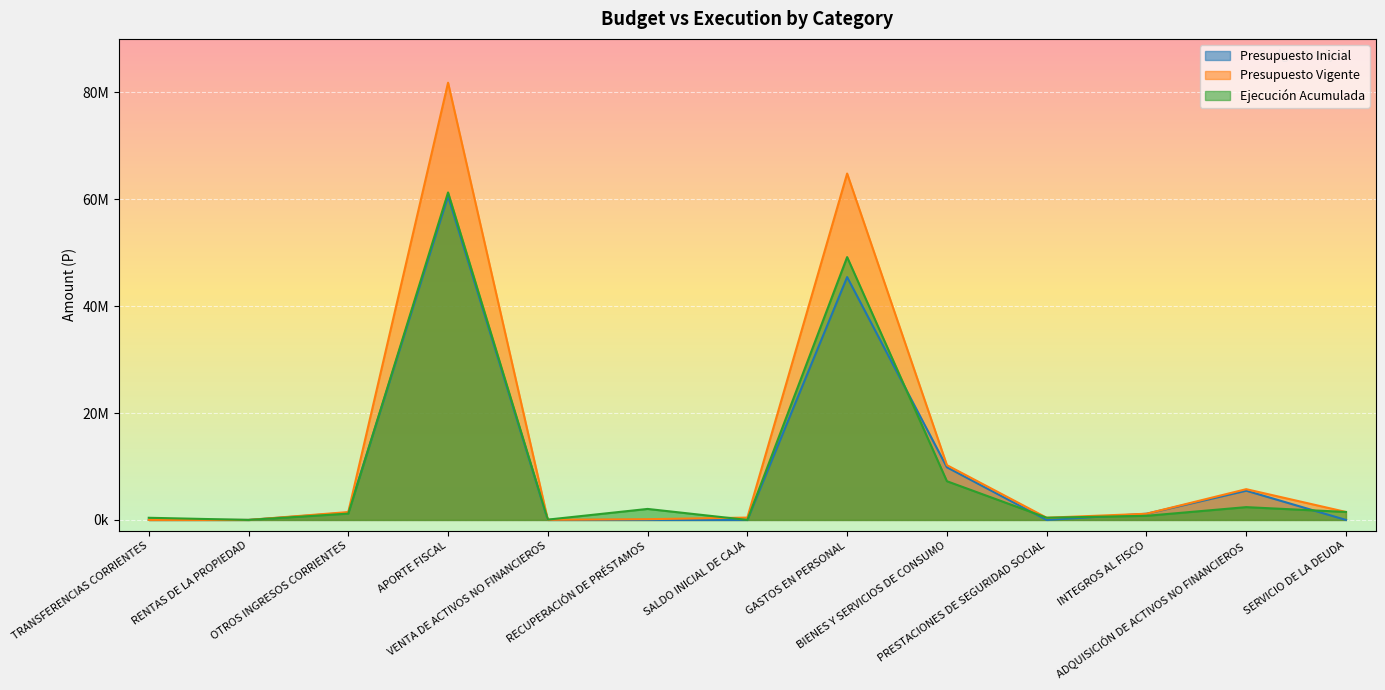

What is the label of the 2nd point from the left?

RENTAS DE LA PROPIEDAD